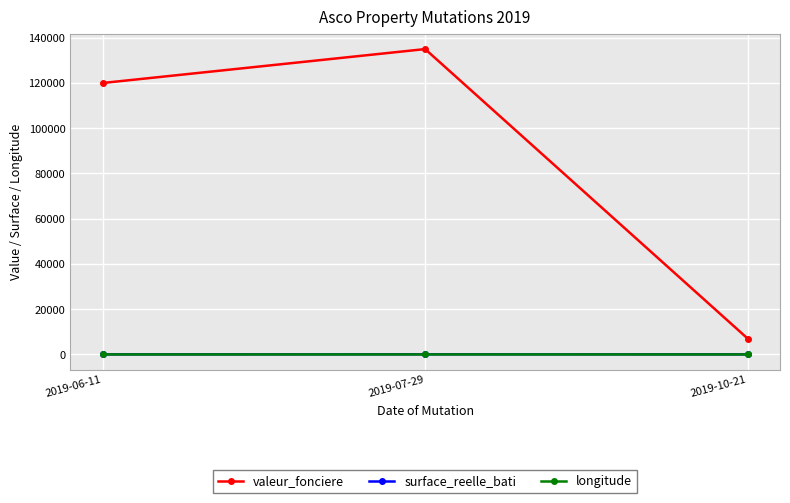

Read the valeur_fonciere value at 2019-06-11.

120000.0